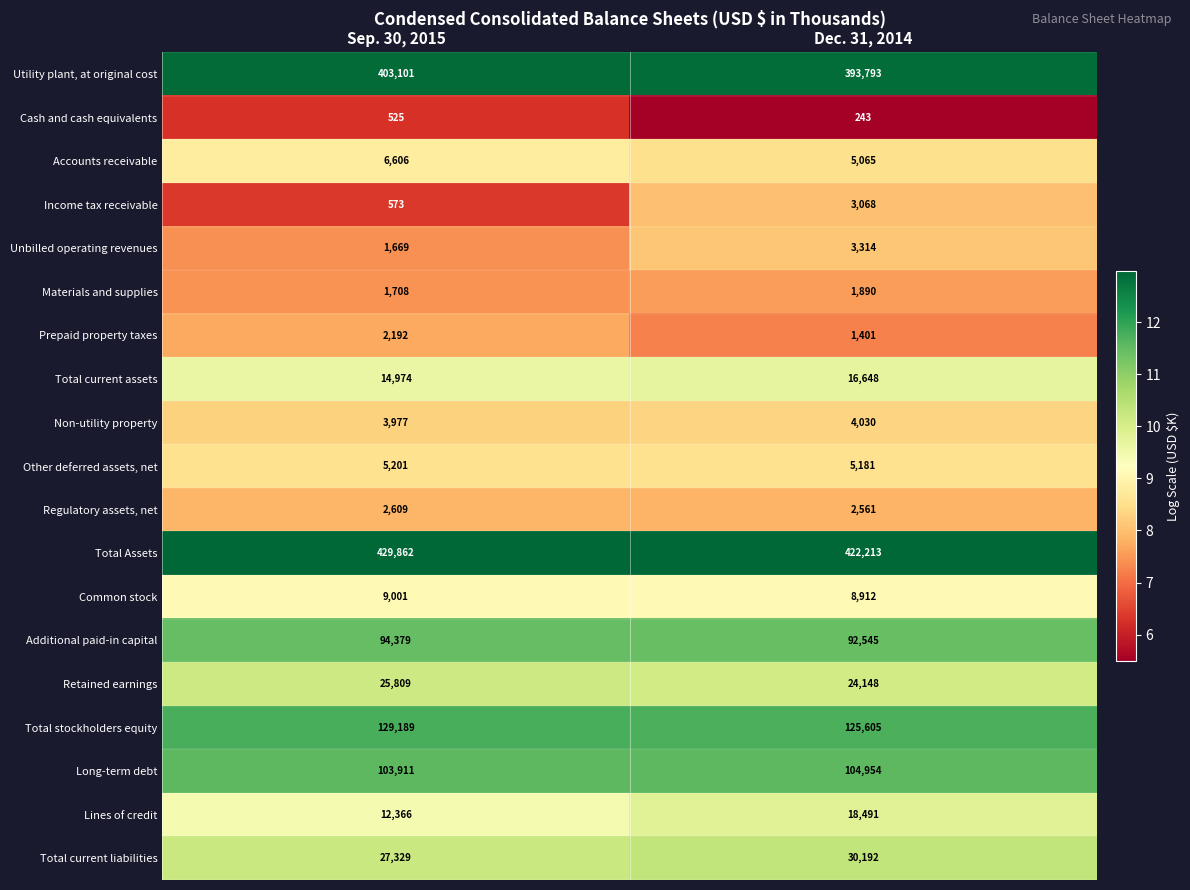

Is the value of Other deferred assets, net at Dec. 31, 2014 greater than the value of Retained earnings at Sep. 30, 2015?

No